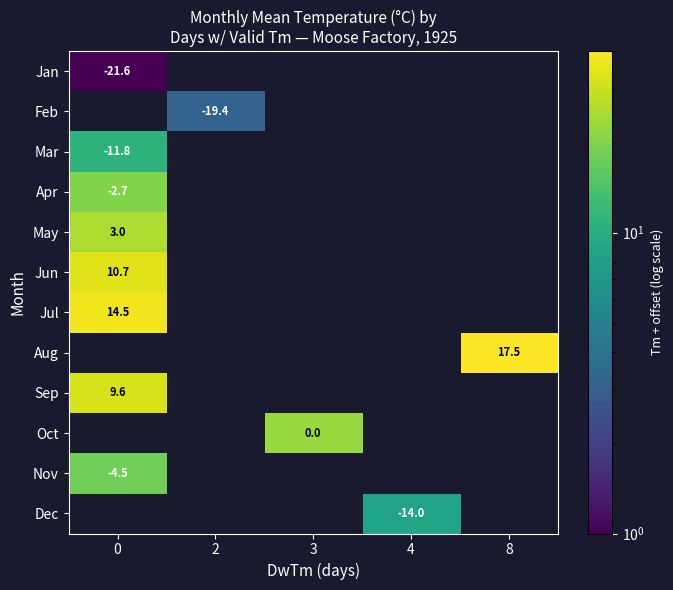

Between 0 and 4, which is larger?

4